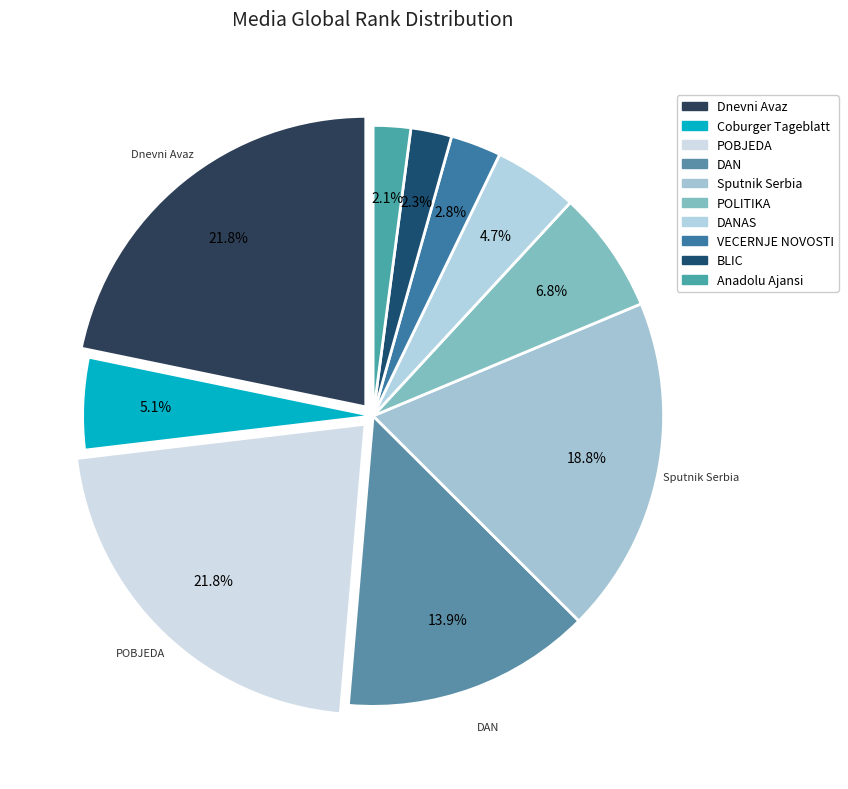

Is POBJEDA the majority of the pie?

No